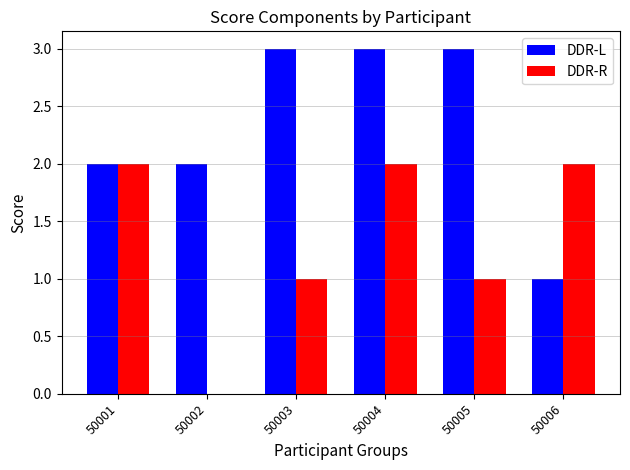

What are all the series names shown in the legend?

DDR-L, DDR-R